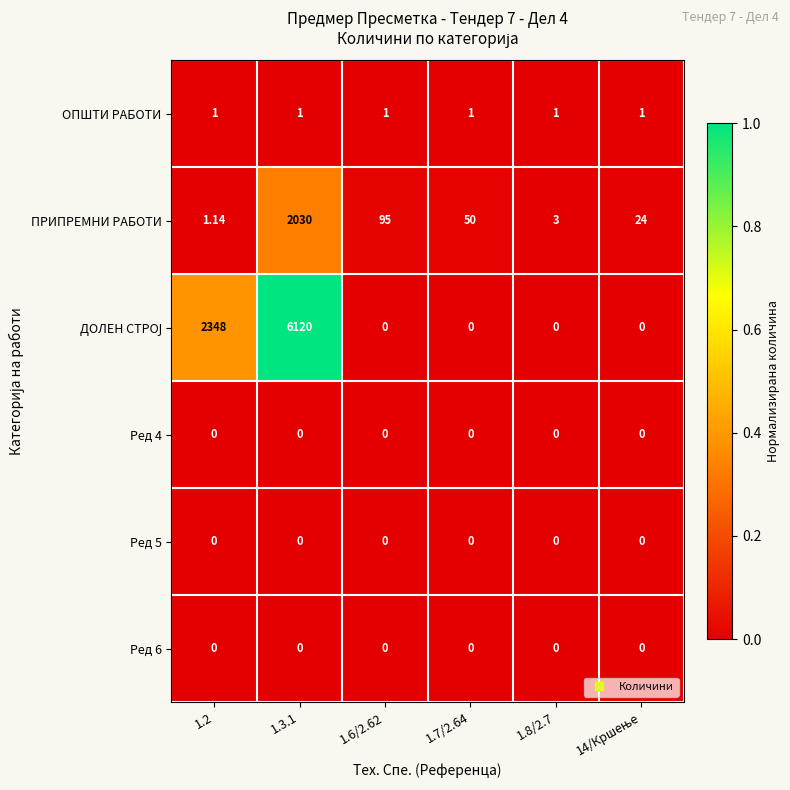

At which category is the sum across all series the highest?

1.3.1